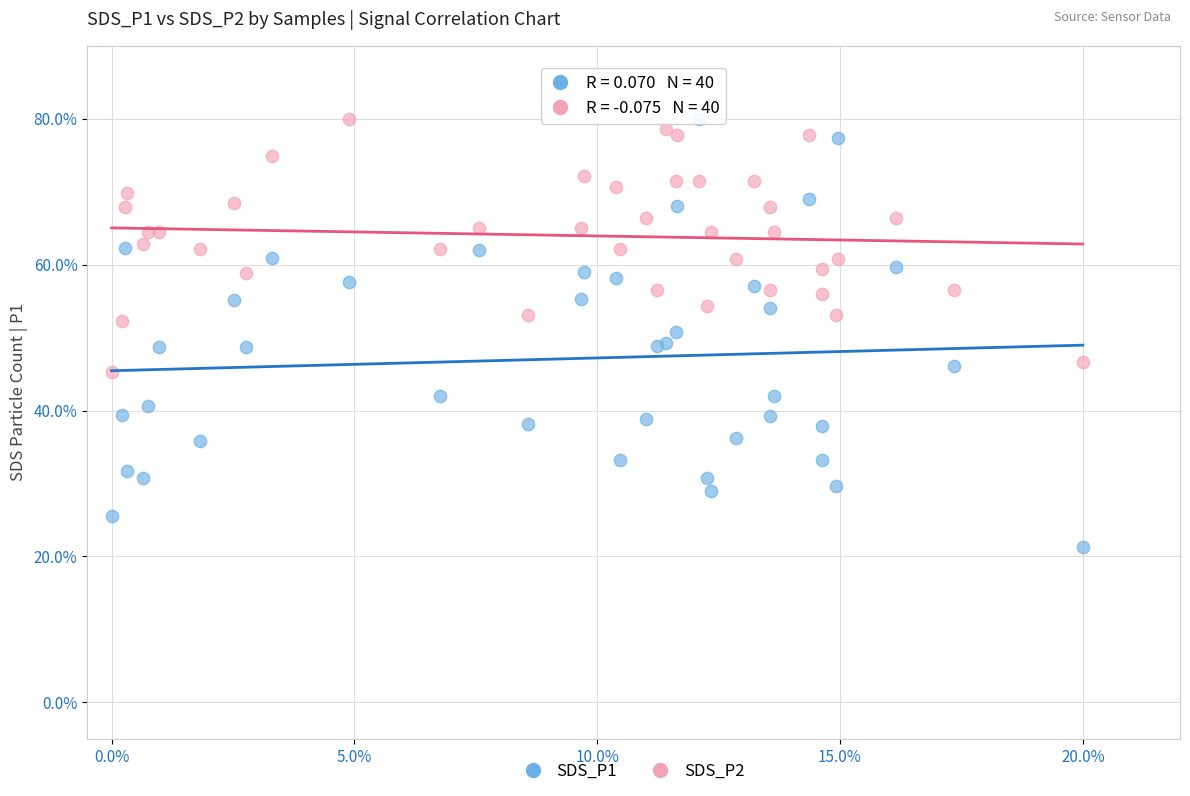

What is the X range (max minus min) for the scatter plot?

20.0